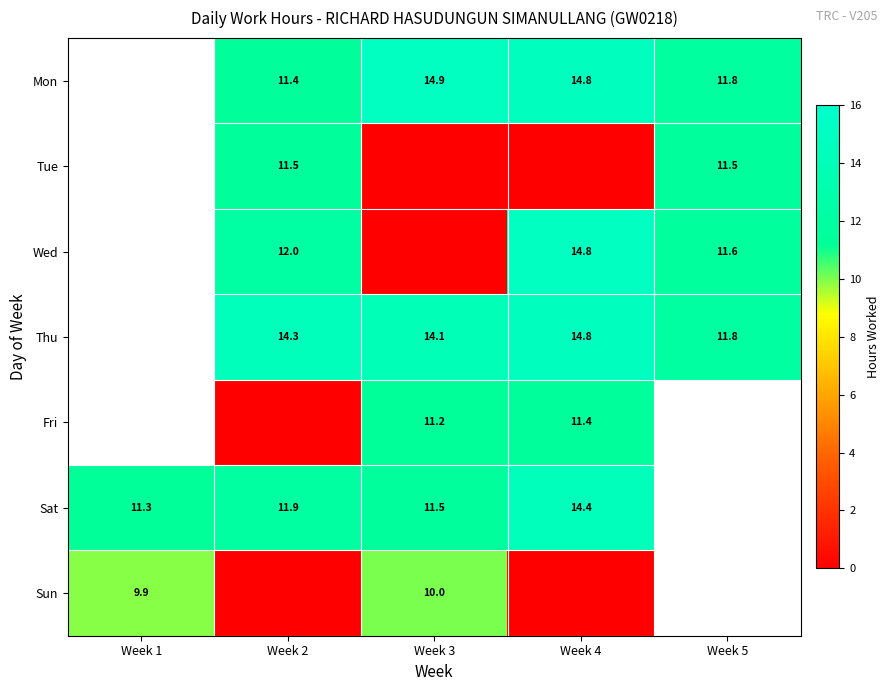

The Fri series shows 16.4 at Week 4. True or false?

False